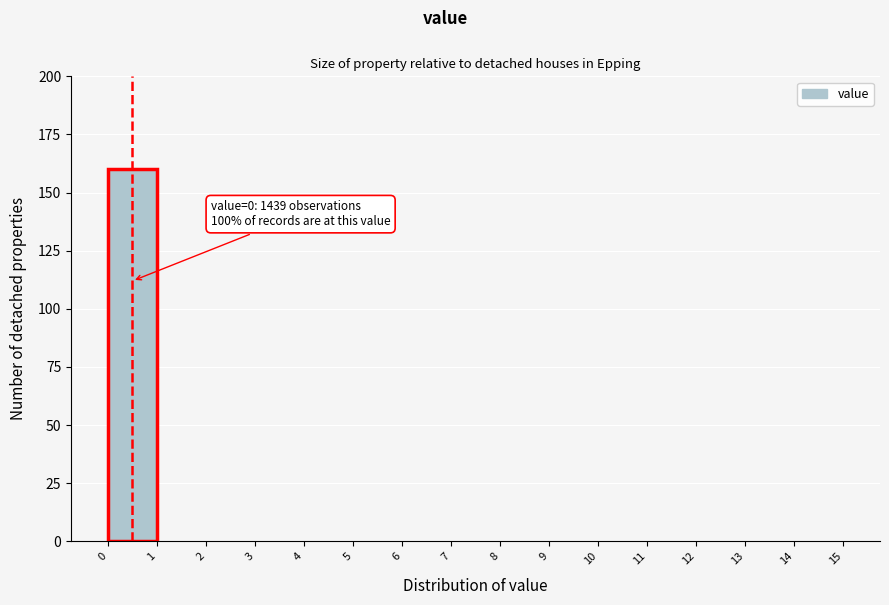

Over which range of the x-axis is the bar tallest?

0 to 1